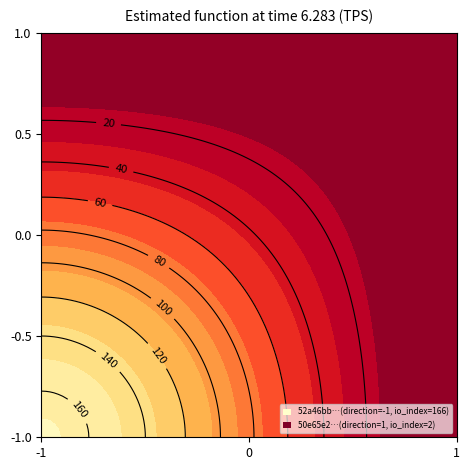

What is the difference between the maximum and minimum values in the 52a46bb17a49532be82d2f7b1dbeea6e0f7fa77 series?

167